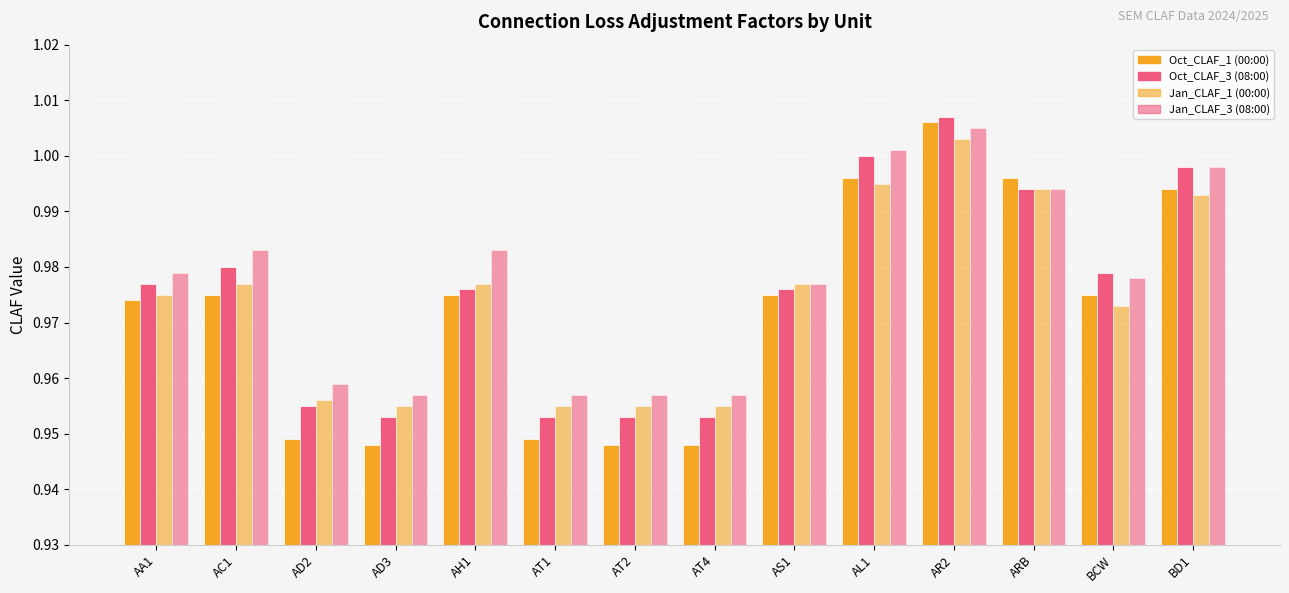

Rank the series by their maximum value, from lowest to highest.

Jan_CLAF_1 (00:00), Jan_CLAF_3 (08:00), Oct_CLAF_1 (00:00), Oct_CLAF_3 (08:00)